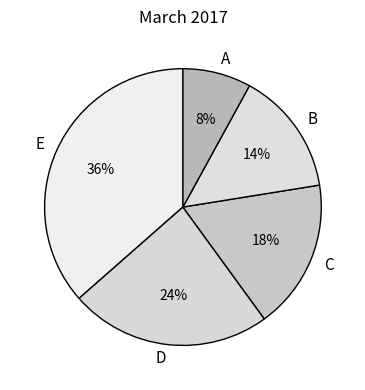

Is it true that D is 24% of the pie?

True